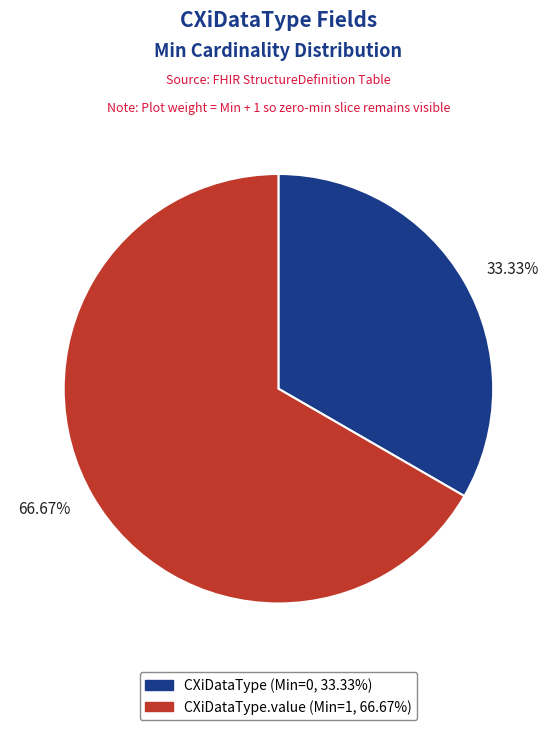

Is there any slice that represents more than half of the pie?

Yes